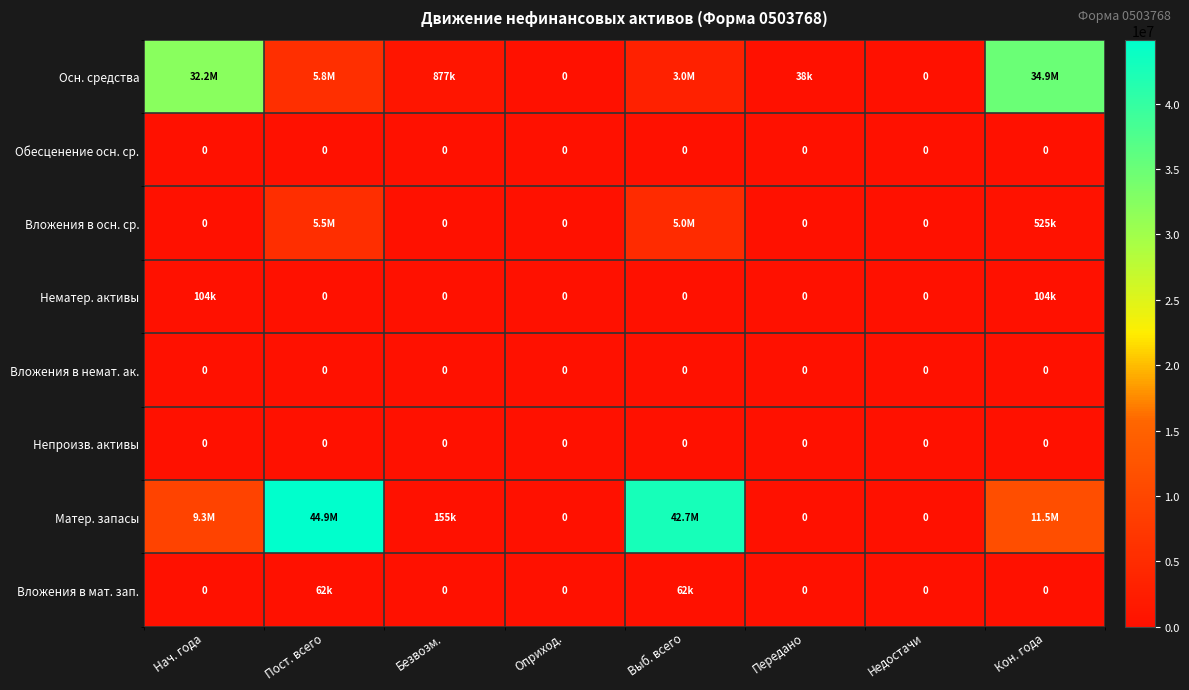

Rank the series at Кон. года from lowest to highest value.

Обесценение осн. ср., Вложения в немат. ак., Непроизв. активы, Вложения в мат. зап., Нематер. активы, Вложения в осн. ср., Матер. запасы, Осн. средства